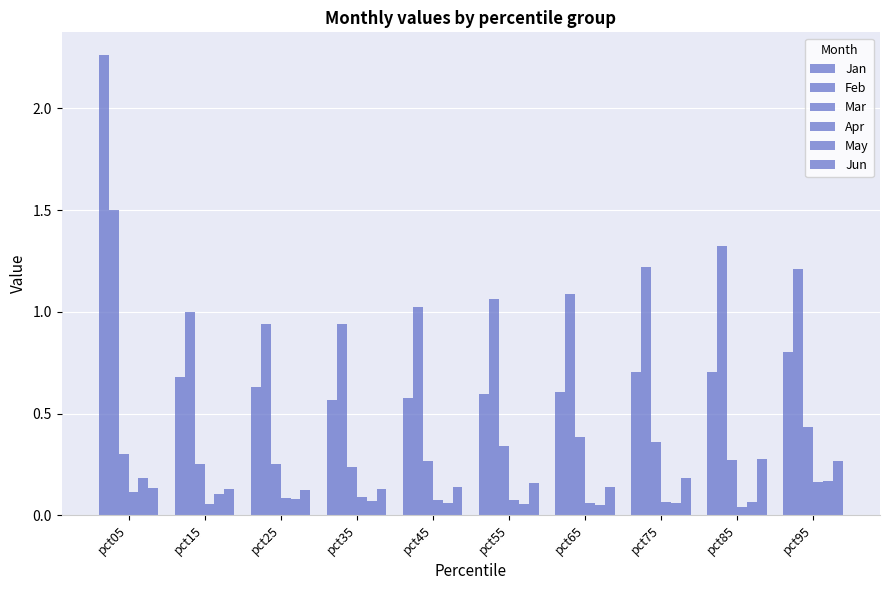

Does the chart contain stacked bars?

No